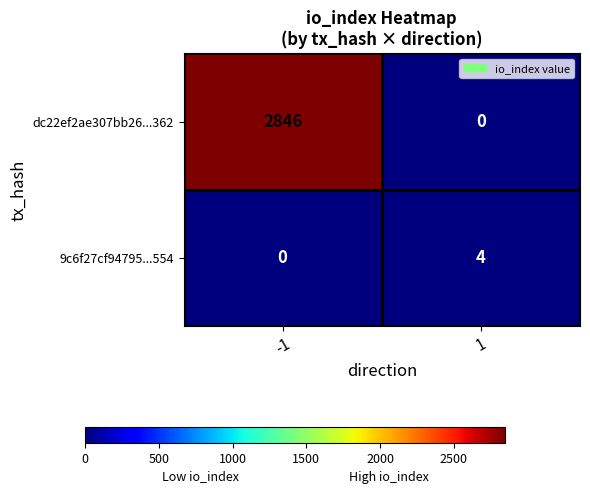

Which series changed the most between -1 and 1?

dc22ef2ae307bb26...362